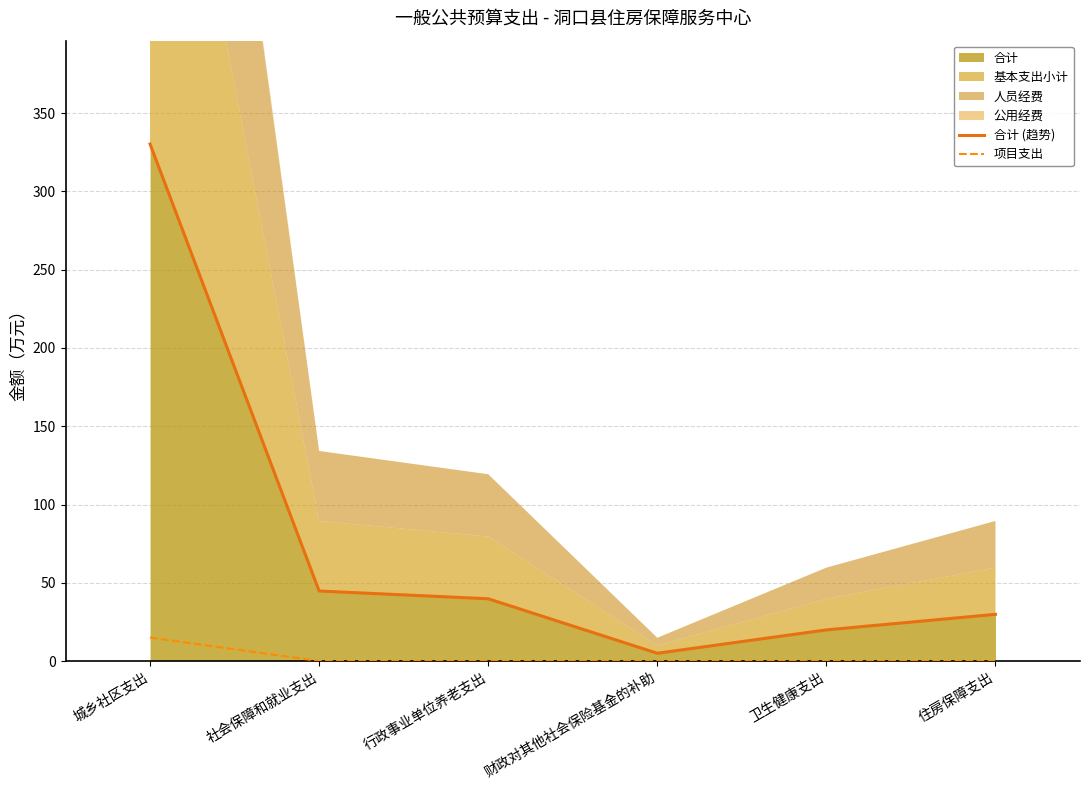

What value does the 合计 (趋势) series have at 行政事业单位养老支出?

39.8